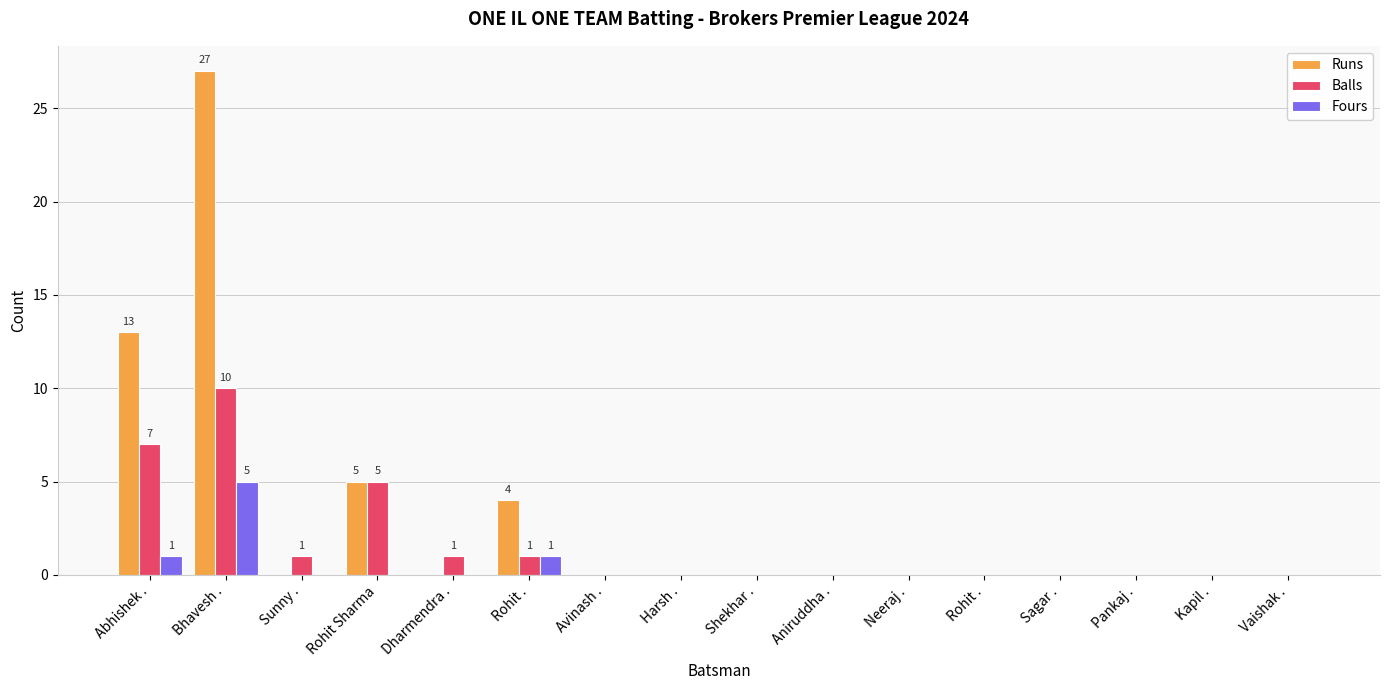

How many series are shown in this chart?

3